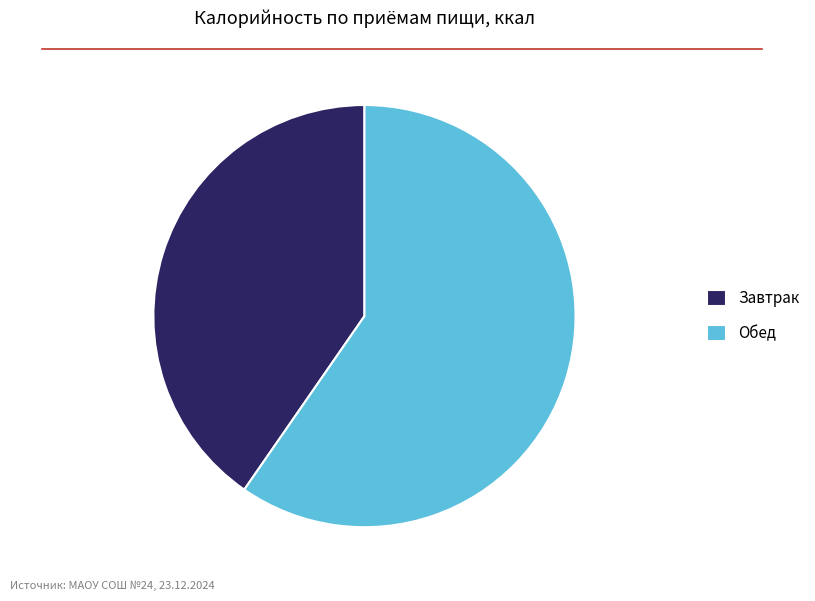

Rank the categories by value from lowest to highest.

Завтрак, Обед